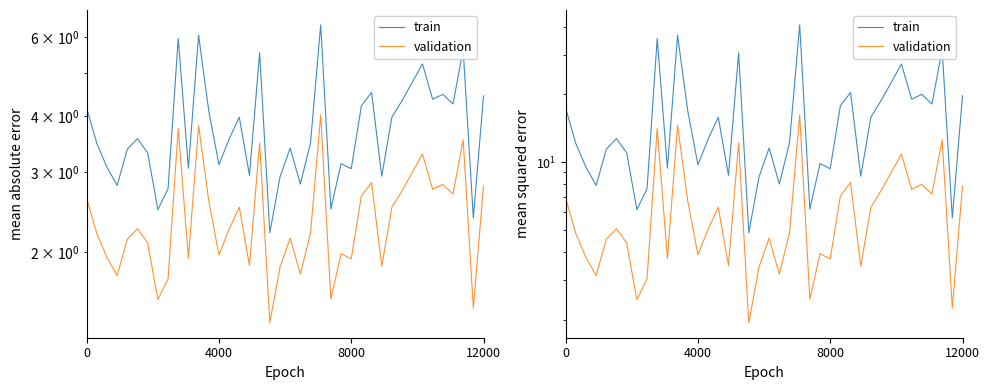

Reading right to left, list all the values displayed in this chart.

train: 19.7	5.7	31.6	18.1	20.0	19.0	27.3	22.6	18.8	15.8	8.7	20.4	17.8	9.3	9.9	6.2	40.7	12.2	8.0	11.6	8.6	4.9	30.6	8.7	15.8	12.7	9.7	16.9	36.6	9.4	35.4	7.6	6.2	11.0	12.7	11.4	7.9	9.5	12.1	17.4
validation: 7.8	2.3	12.6	7.2	8.0	7.6	10.9	9.0	7.5	6.3	3.4	8.1	7.1	3.7	3.9	2.5	16.2	4.8	3.2	4.6	3.4	1.9	12.2	3.5	6.3	5.0	3.9	6.7	14.6	3.7	14.1	3.0	2.5	4.4	5.1	4.6	3.1	3.8	4.8	6.9